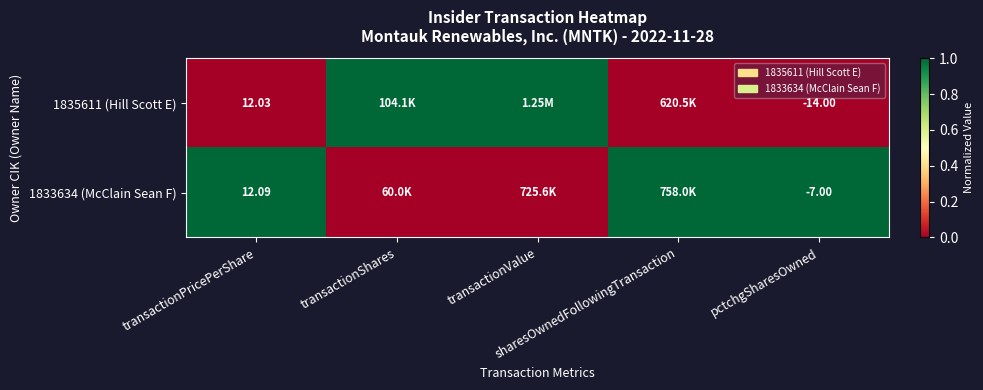

The value of 1833634 (McClain Sean F) at transactionPricePerShare is 1. True or false?

True